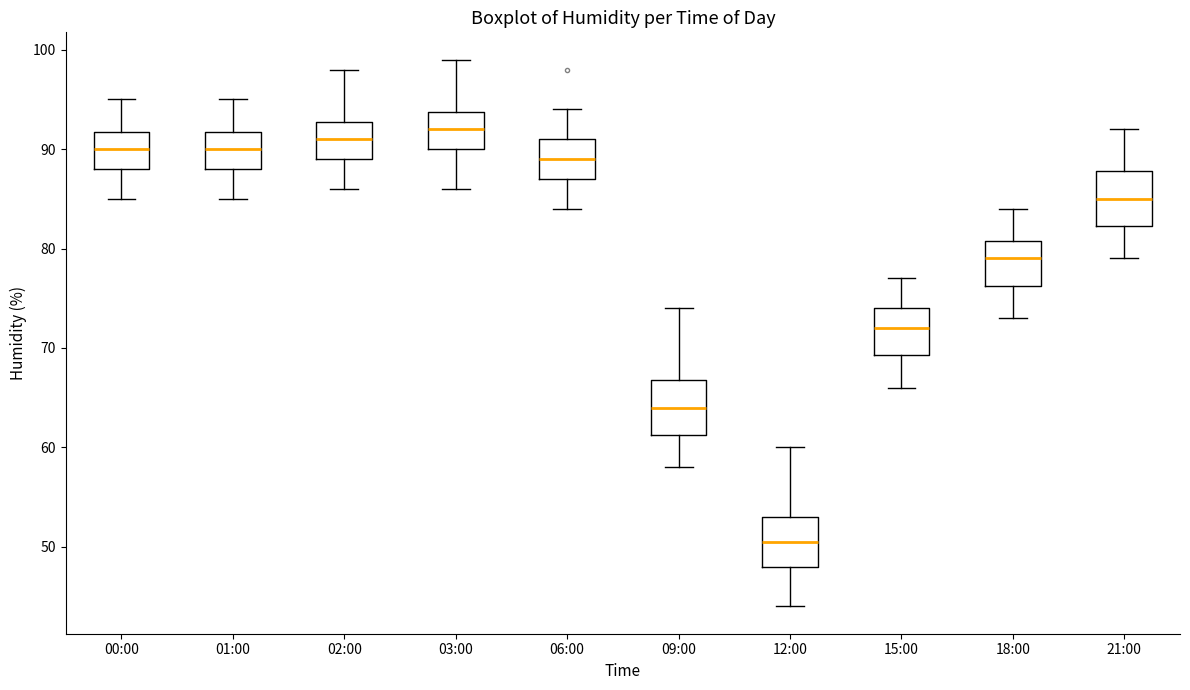

Reading left to right, transcribe this box plot: for each box, give where its median line is, the range the box spans, and where its two whiskers end, as read against the y-axis. The values are not printed on the chart, so give them approximately, as read against the axis.

00:00: median 90, box 88 to 92, whiskers 85 to 95
01:00: median 90, box 88 to 92, whiskers 85 to 95
02:00: median 91, box 89 to 93, whiskers 86 to 98
03:00: median 92, box 90 to 94, whiskers 86 to 99
06:00: median 89, box 87 to 91, whiskers 84 to 94
09:00: median 64, box 61 to 67, whiskers 58 to 74
12:00: median 51, box 48 to 53, whiskers 44 to 60
15:00: median 72, box 69 to 74, whiskers 66 to 77
18:00: median 79, box 76 to 81, whiskers 73 to 84
21:00: median 85, box 82 to 88, whiskers 79 to 92